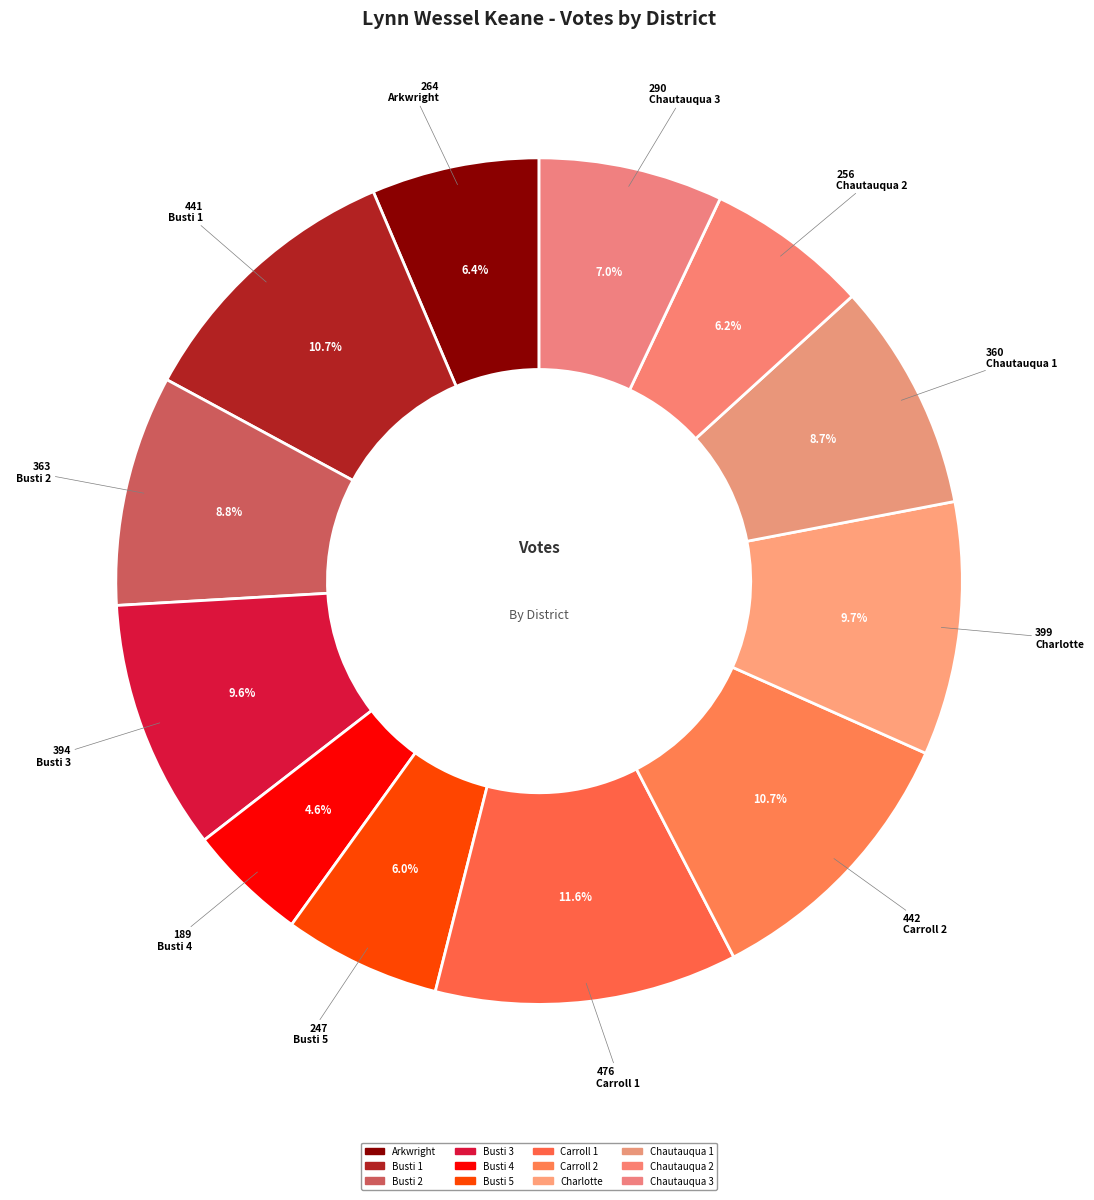

How many segments does this pie chart have?

12